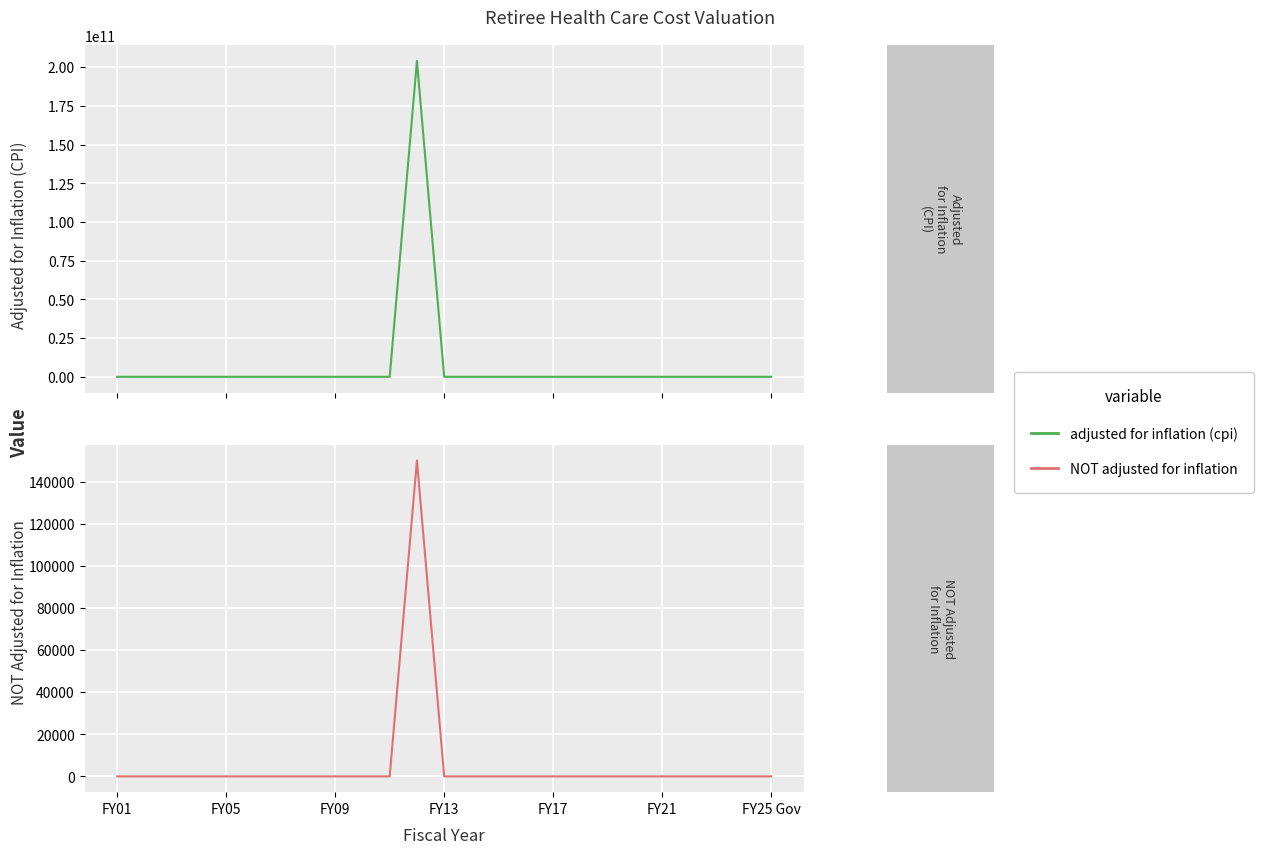

Is the value of NOT adjusted for inflation at 9 greater than the value of adjusted for inflation (cpi) at FY05?

No